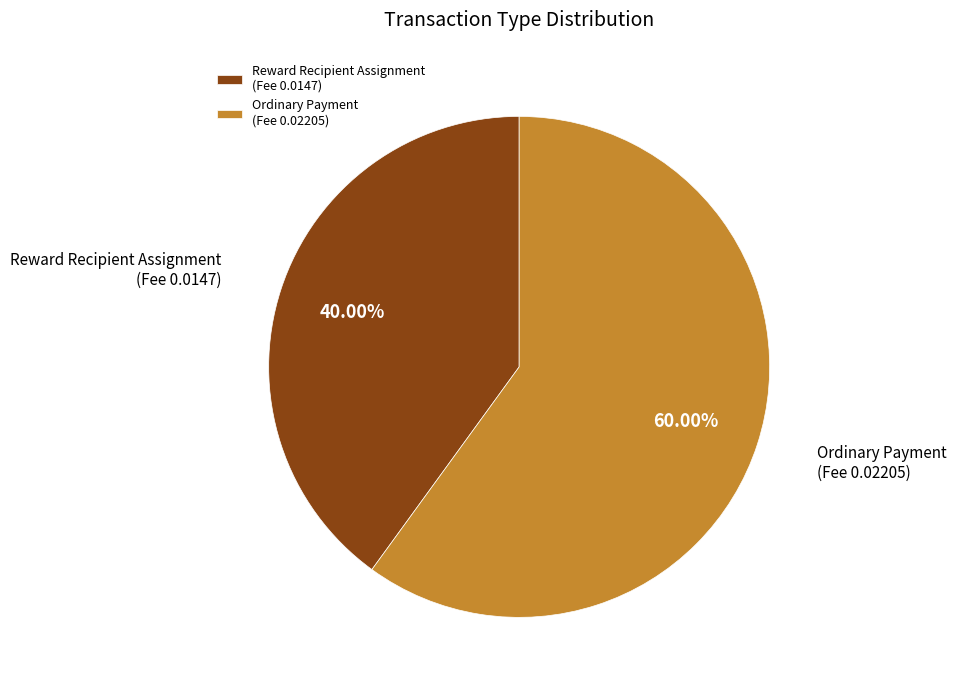

Which has a higher value, Reward Recipient Assignment (Fee 0.0147) or Ordinary Payment (Fee 0.02205)?

Ordinary Payment (Fee 0.02205)